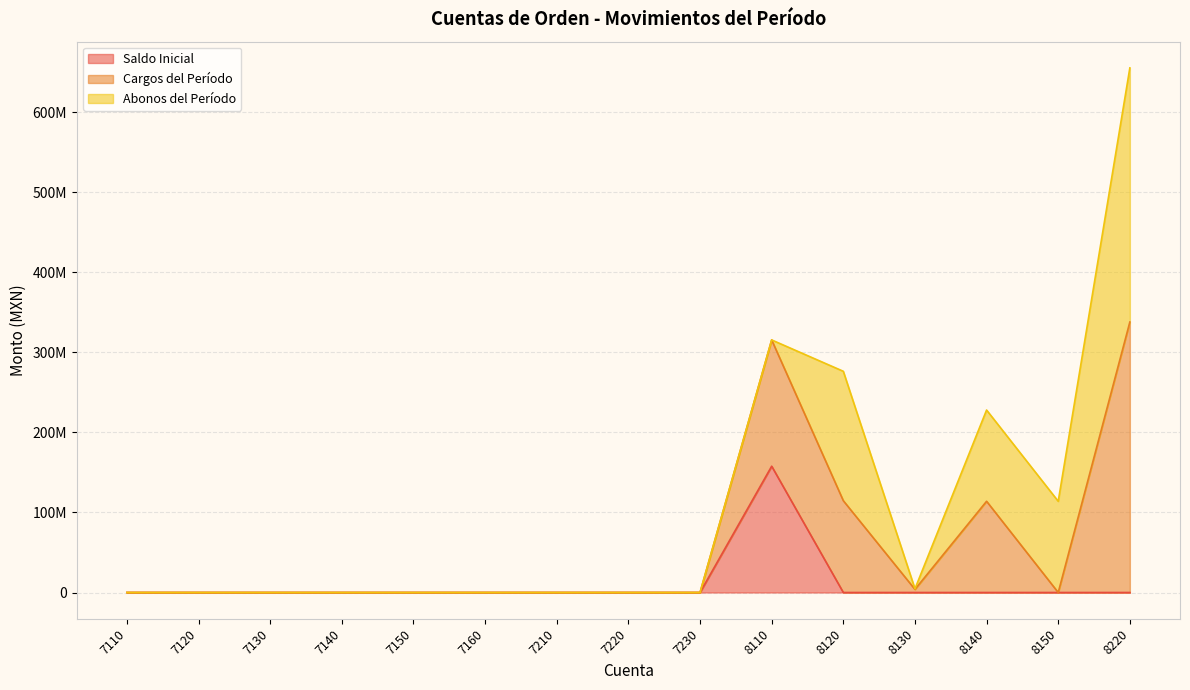

Which series has the widest spread of values?

Cargos del Período